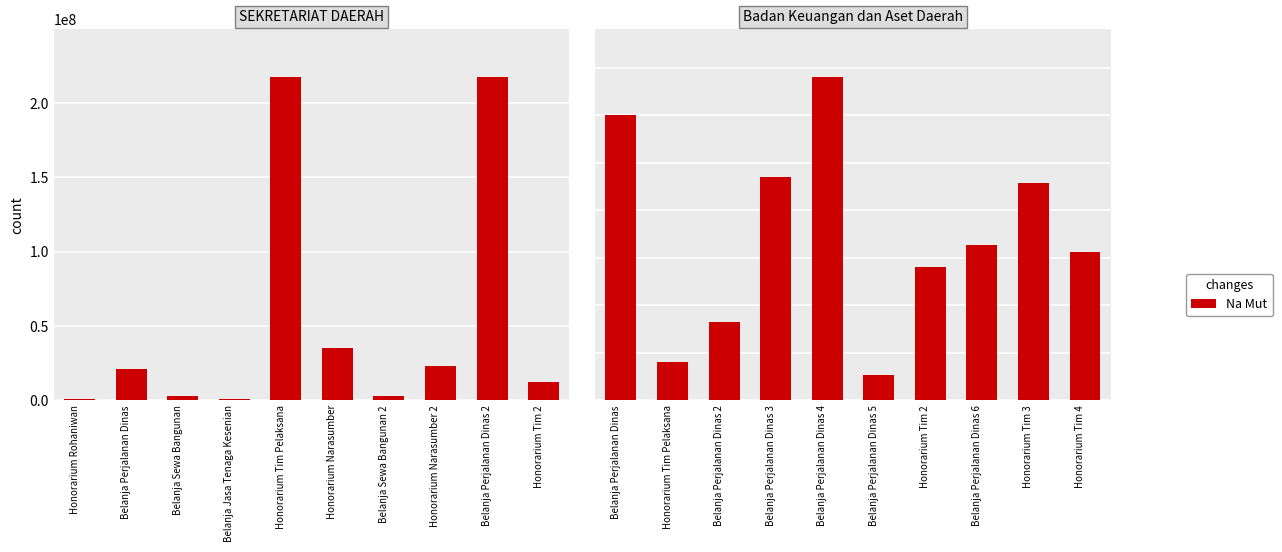

How many distinct data groups are displayed?

1